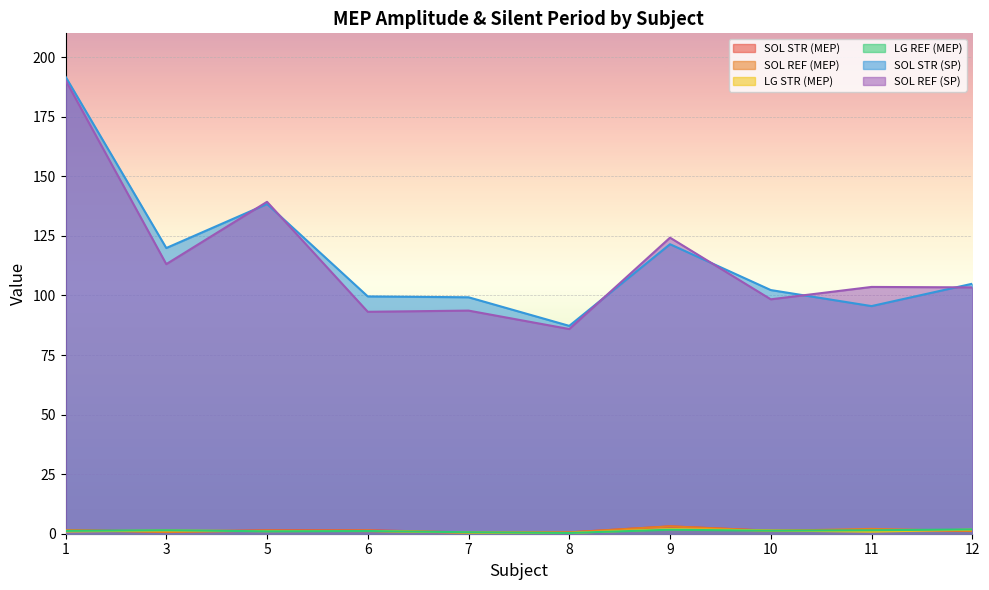

How many lines are shown in the chart?

6